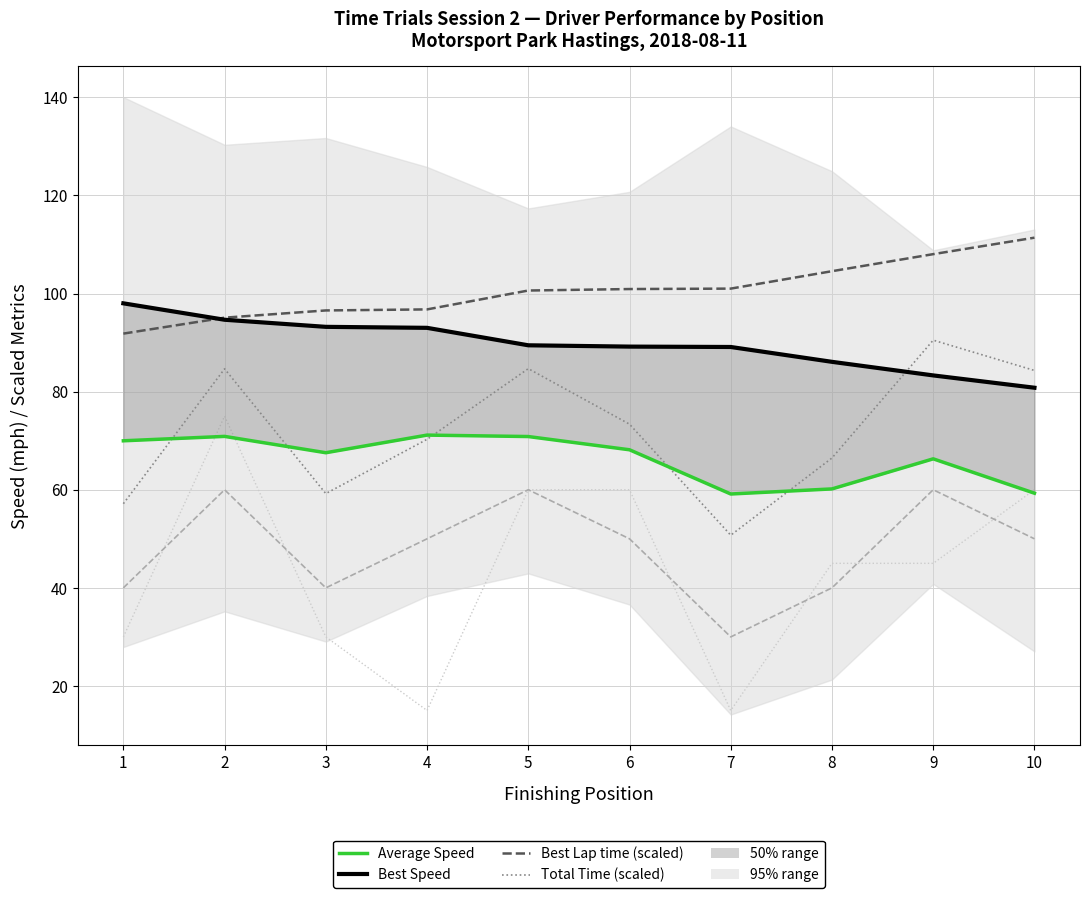

What is the difference between the second highest and second lowest values in the Average Speed series?

11.6